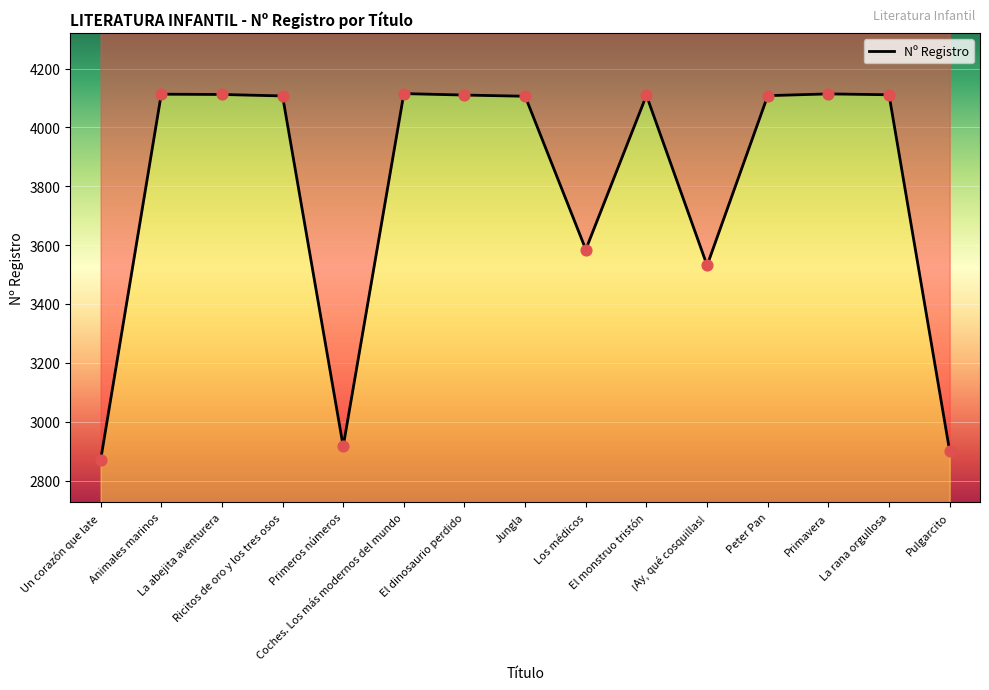

What is the change in value from El monstruo tristón to ¡Ay, qué cosquillas!?

-578